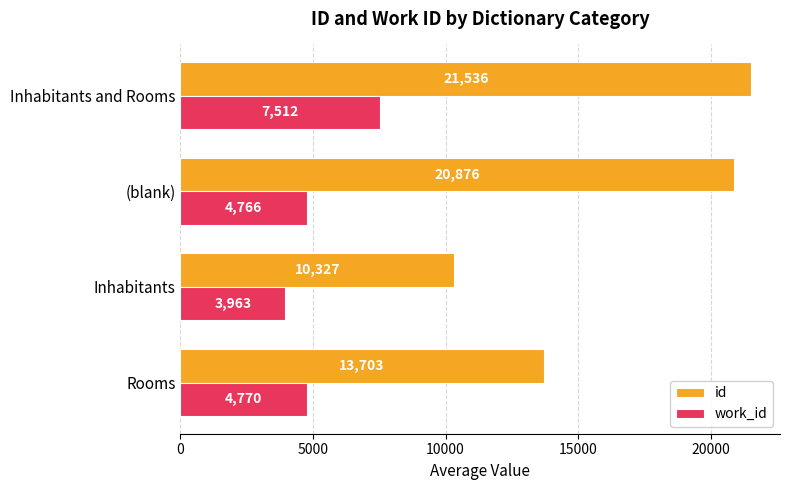

At how many categories does at least one series exceed 8607?

4